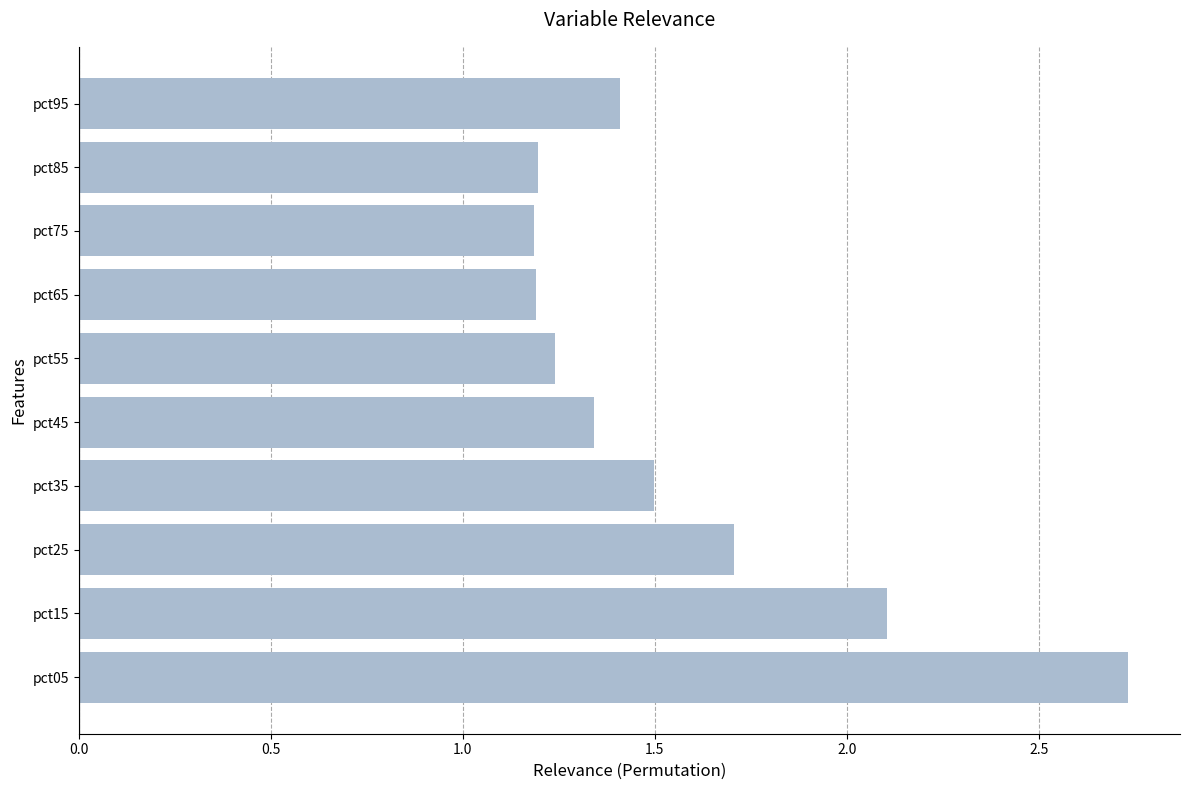

Are the bars grouped side by side (vs. stacked)?

No